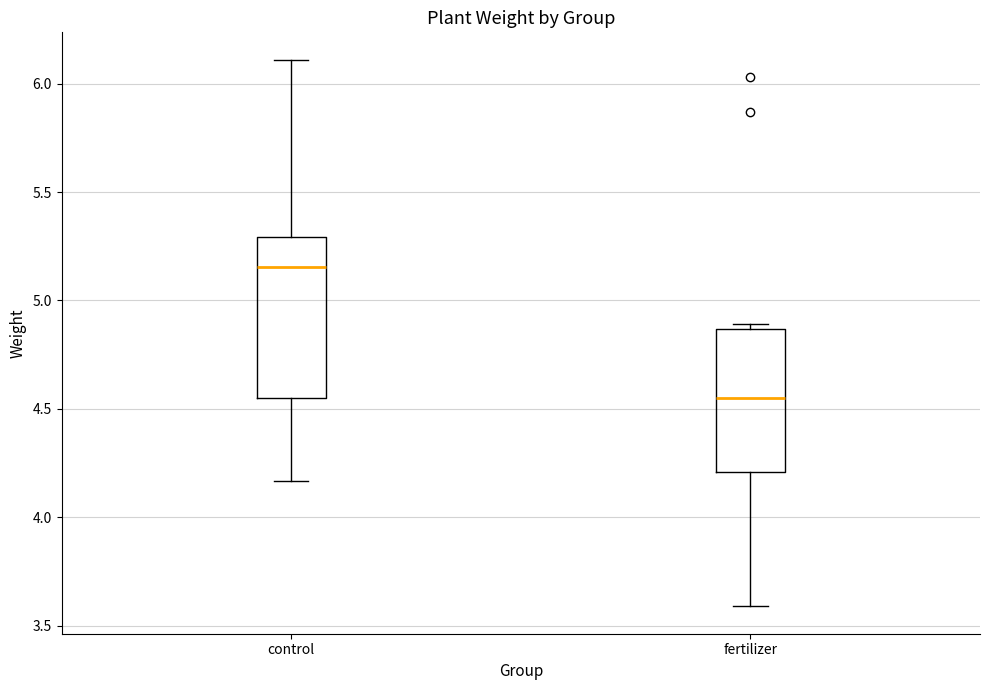

Reading left to right, transcribe this box plot: for each box, give where its median line is, the range the box spans, and where its two whiskers end, as read against the y-axis. The values are not printed on the chart, so give them approximately, as read against the axis.

control: median 5.15, box 4.55 to 5.30, whiskers 4.15 to 6.10
fertilizer: median 4.55, box 4.20 to 4.85, whiskers 3.60 to 4.90